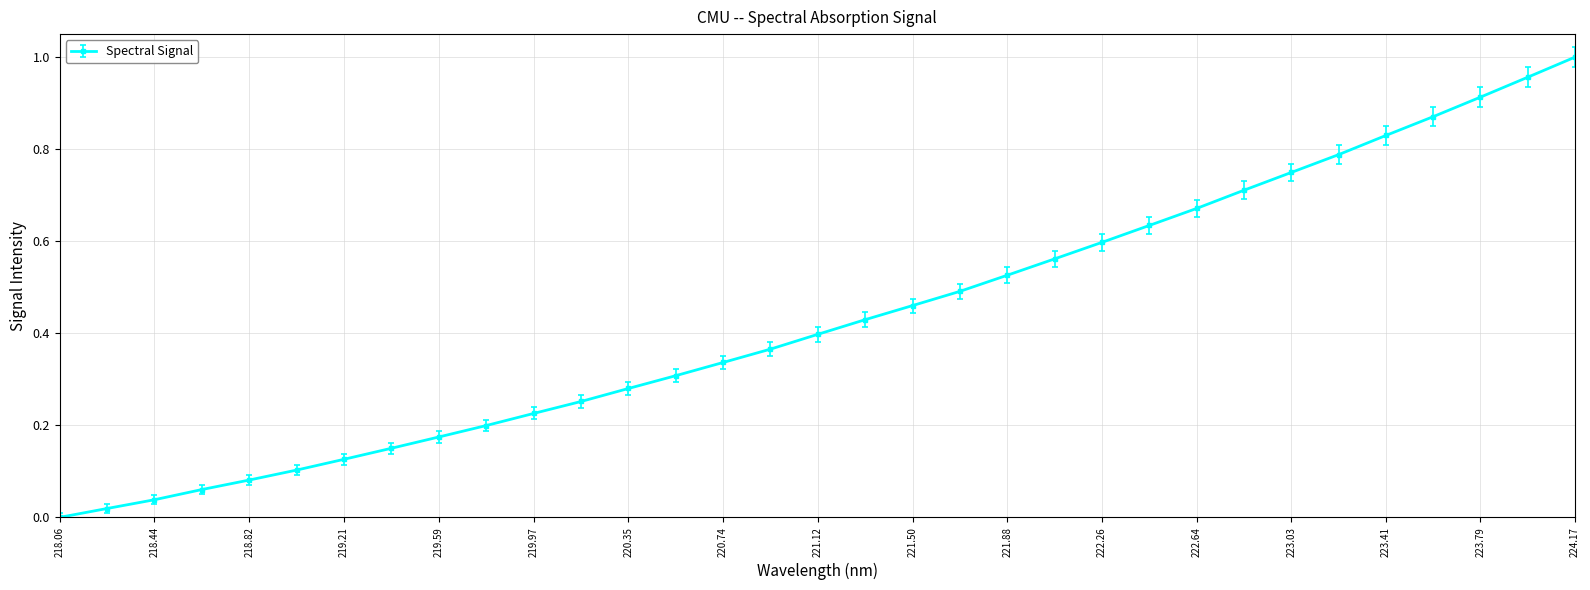

How many values are above zero?

32